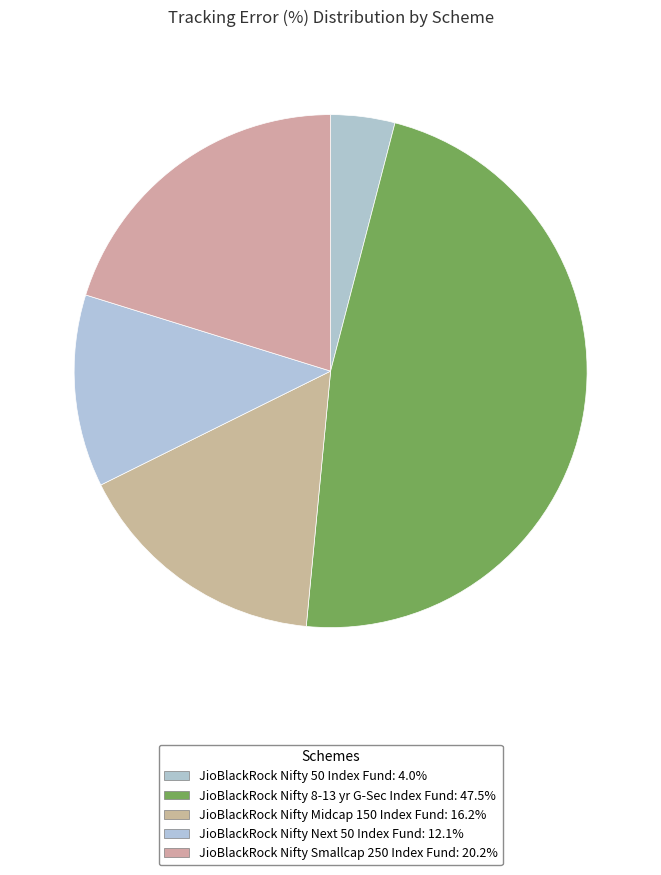

How many segments does this pie chart have?

5